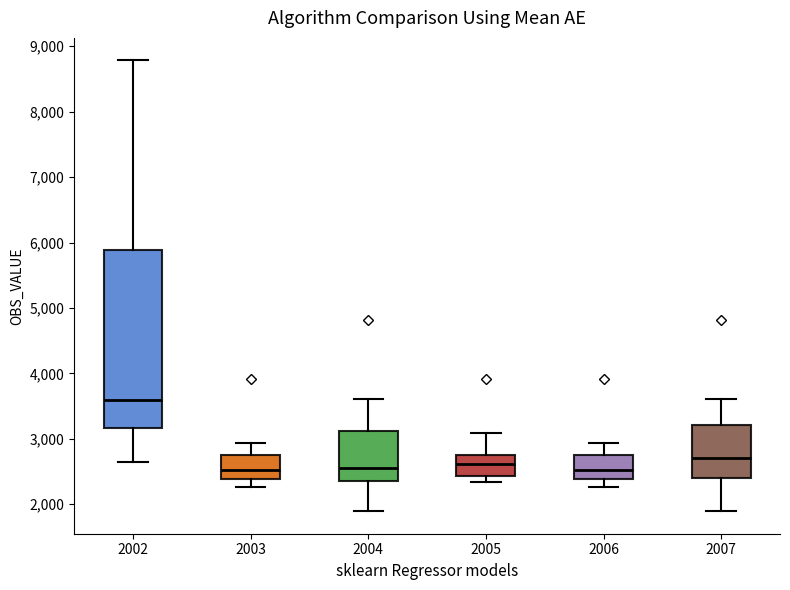

Reading left to right, transcribe this box plot: for each box, give where its median line is, the range the box spans, and where its two whiskers end, as read against the y-axis. The values are not printed on the chart, so give them approximately, as read against the axis.

2002: median 3600, box 3200 to 5900, whiskers 2600 to 8800
2003: median 2500, box 2400 to 2700, whiskers 2300 to 2900
2004: median 2600, box 2300 to 3100, whiskers 1900 to 3600
2005: median 2600, box 2400 to 2700, whiskers 2300 to 3100
2006: median 2500, box 2400 to 2700, whiskers 2300 to 2900
2007: median 2700, box 2400 to 3200, whiskers 1900 to 3600